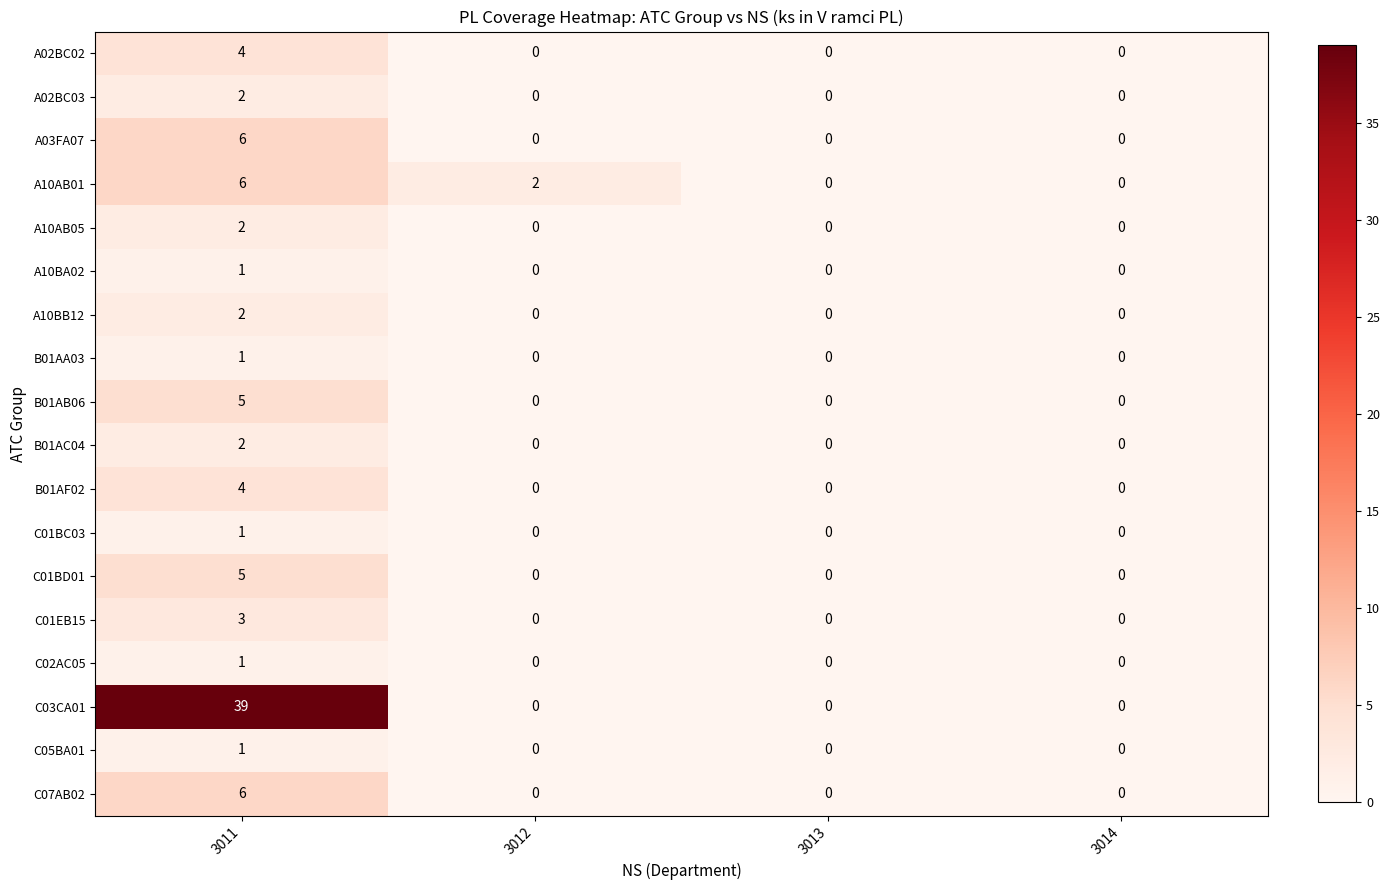

What is the difference between the maximum and minimum values in the B01AB06 series?

5